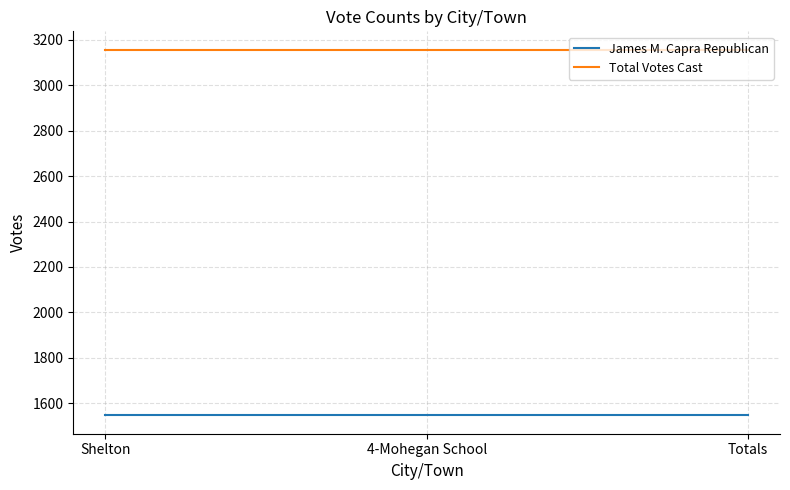

Reading left to right, list all the values displayed in this chart.

James M. Capra Republican: Shelton=1547	4-Mohegan School=1547	Totals=1547
Total Votes Cast: Shelton=3156	4-Mohegan School=3156	Totals=3156